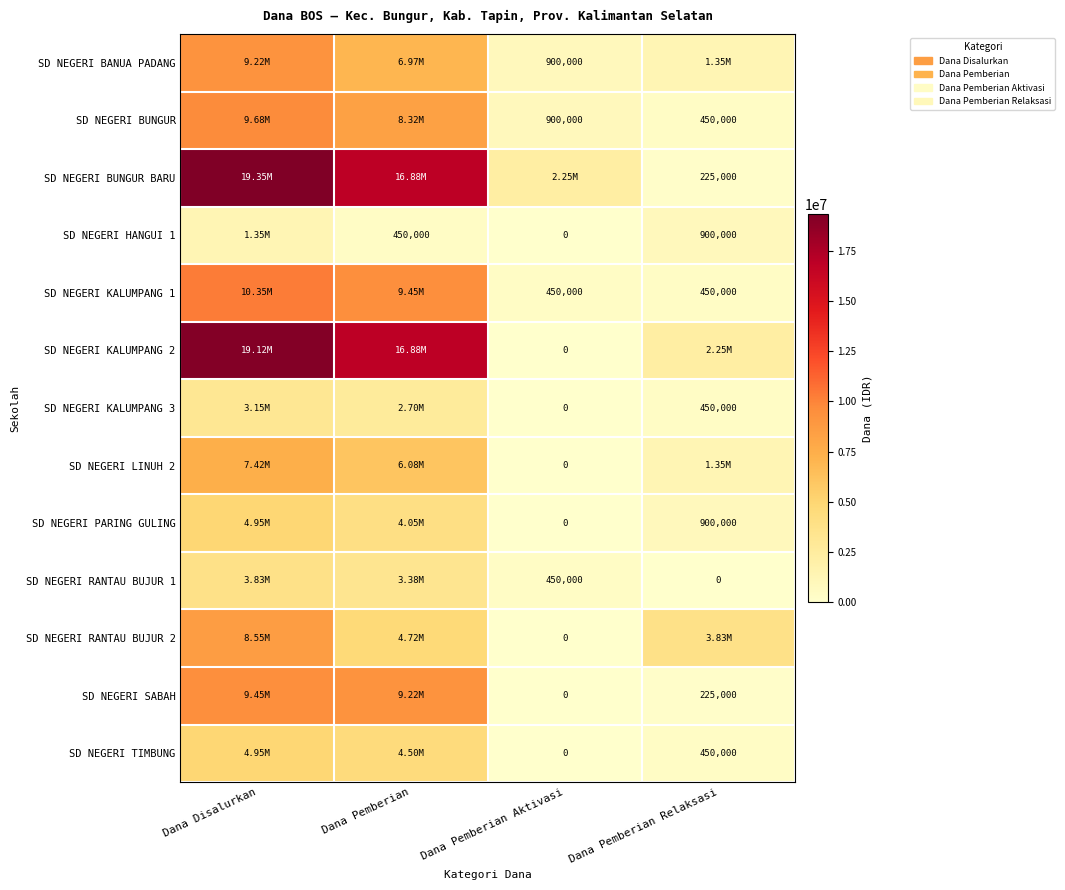

The value of SD NEGERI KALUMPANG 1 at Dana Pemberian Relaksasi is 668972. True or false?

False